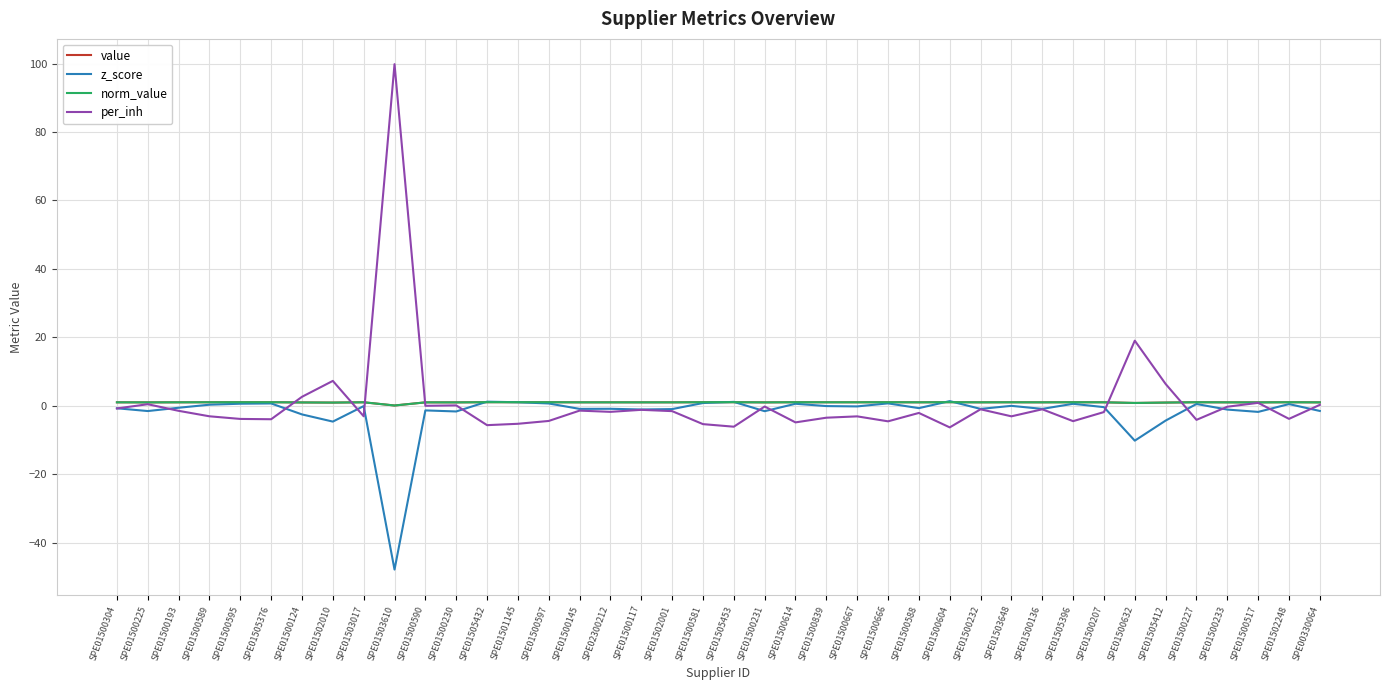

At which category does z_score reach its first local valley?

SPE01500225